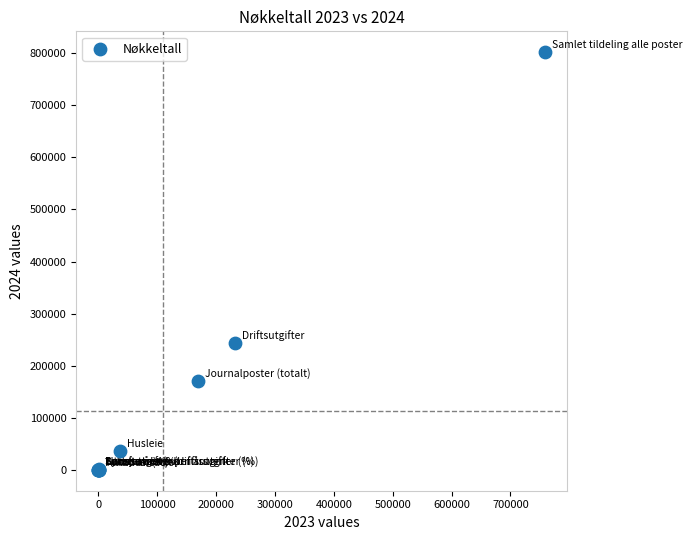

What Y value in the scatter plot is closest to 400996?

243208.0